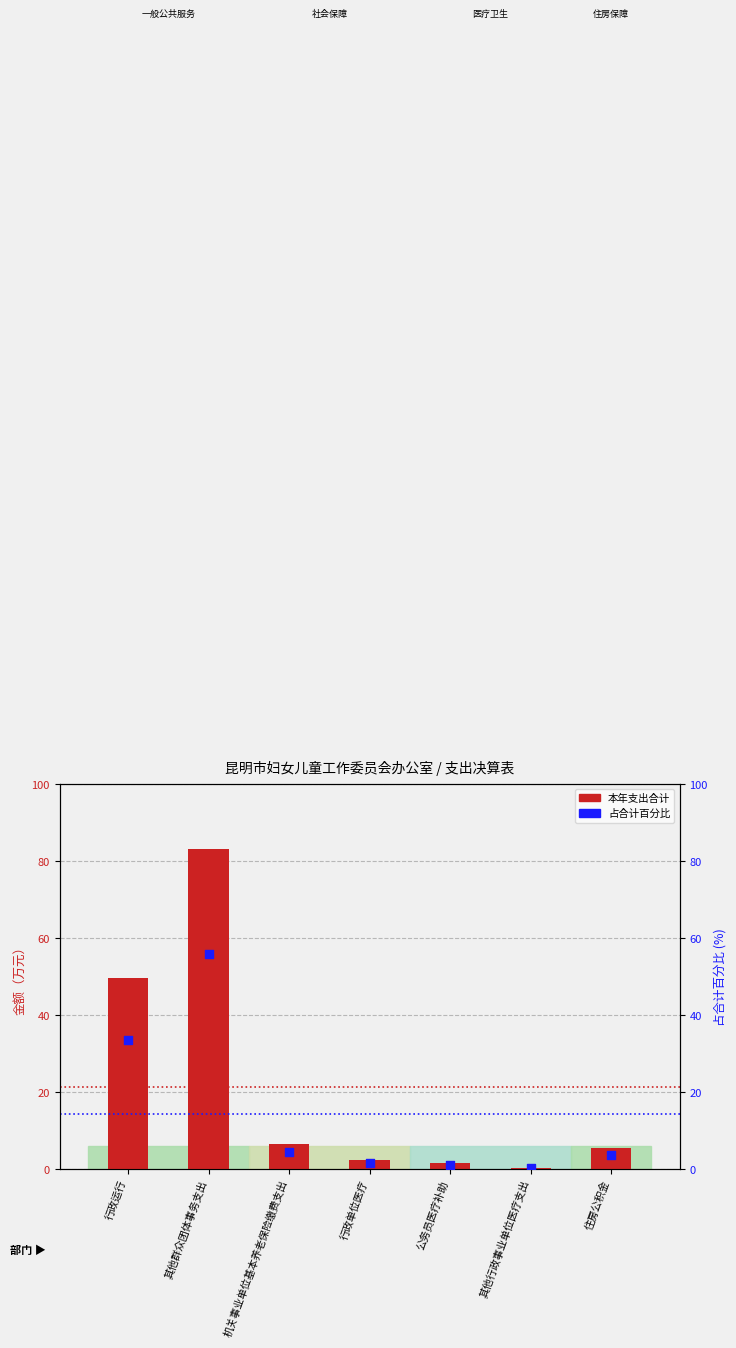

Which series reaches the maximum Y coordinate?

本年支出合计